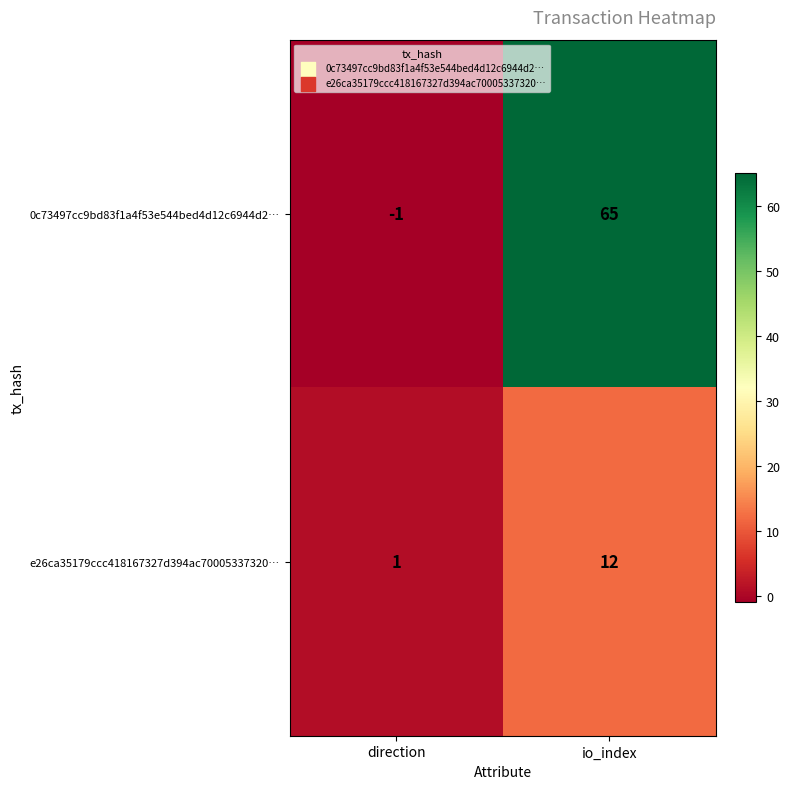

Is it true that 0c73497cc9bd83f1a4f53e544bed4d12c6944d2… equals 65 at io_index?

True